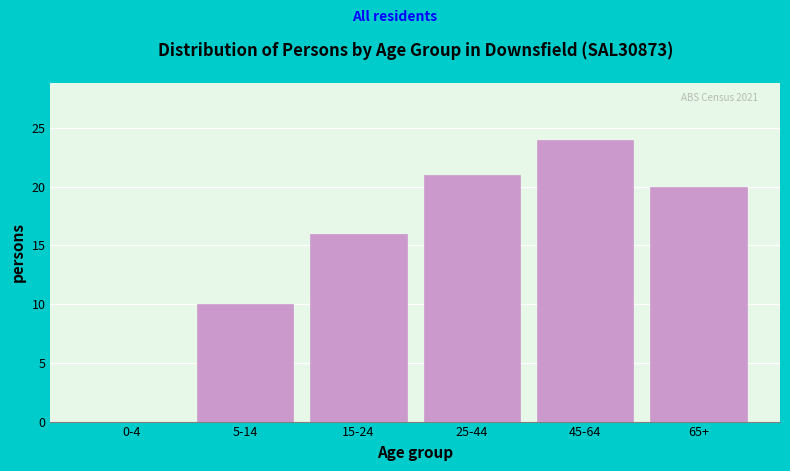

Reading left to right, list all the values displayed in this chart.

0-4=0	5-14=10	15-24=16	25-44=21	45-64=24	65+=20